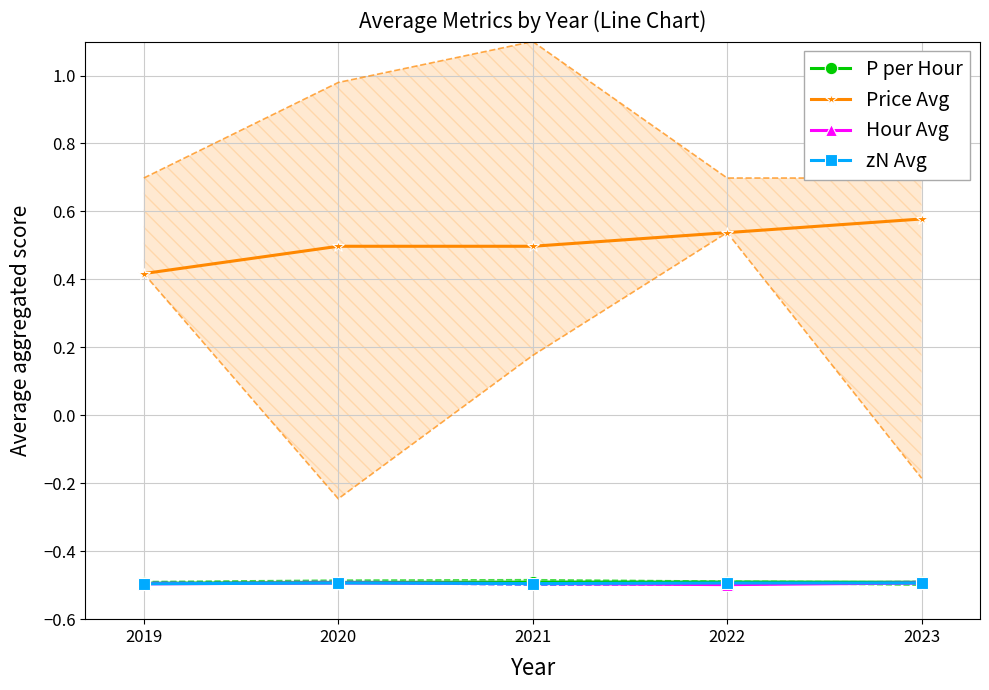

What is the maximum value for Hour Avg?

-0.5